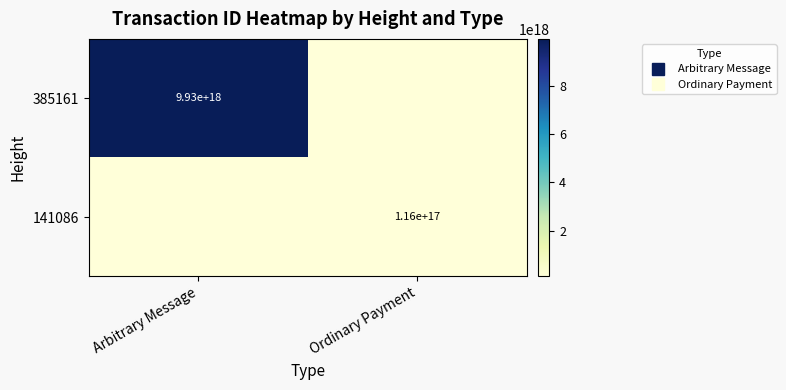

How many positive values does the 141086 series have?

1